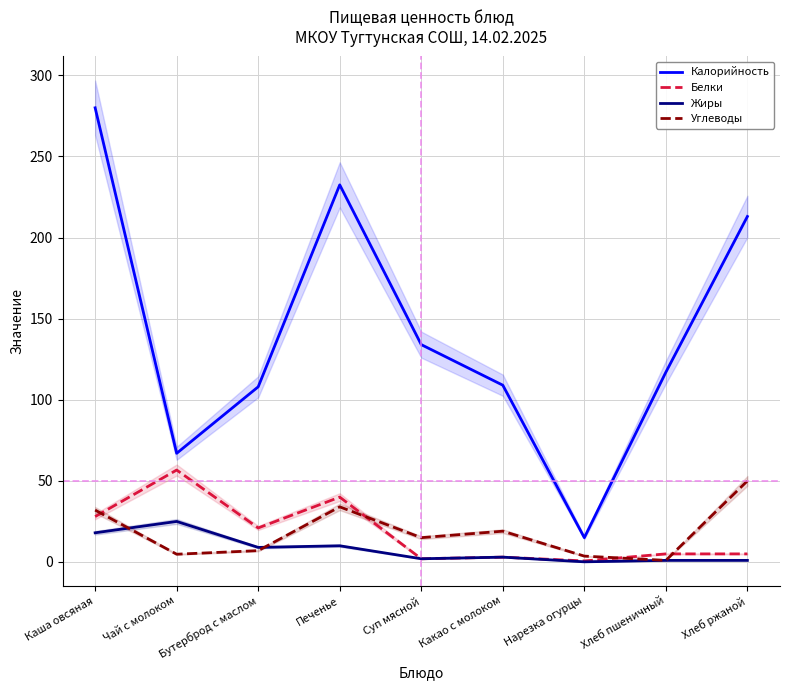

Does the chart display data point markers on the line(s)?

No